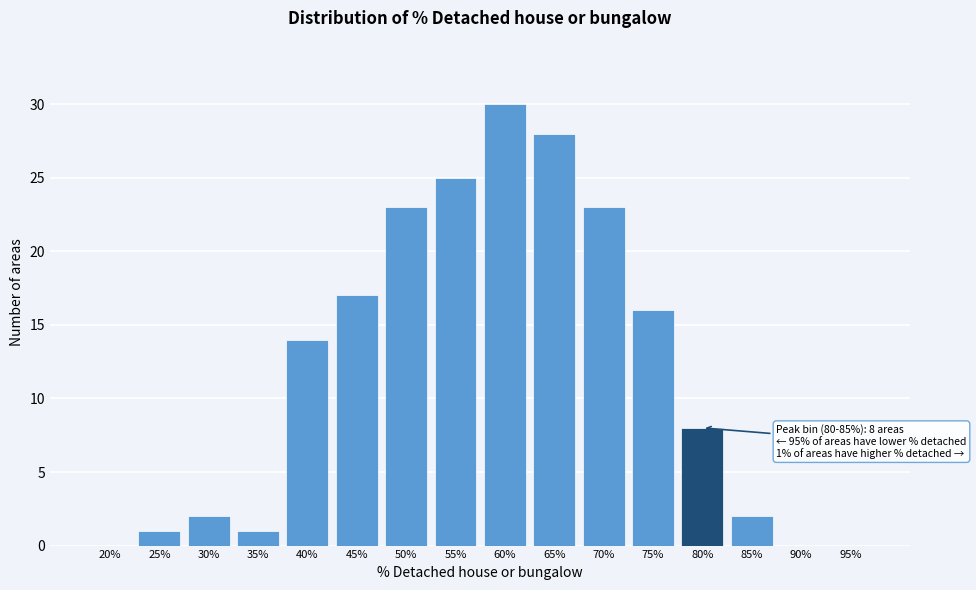

Reading left to right, list all the values displayed in this chart.

20%=0	25%=1	30%=2	35%=1	40%=14	45%=17	50%=23	55%=25	60%=30	65%=28	70%=23	75%=16	80%=8	85%=2	90%=0	95%=0